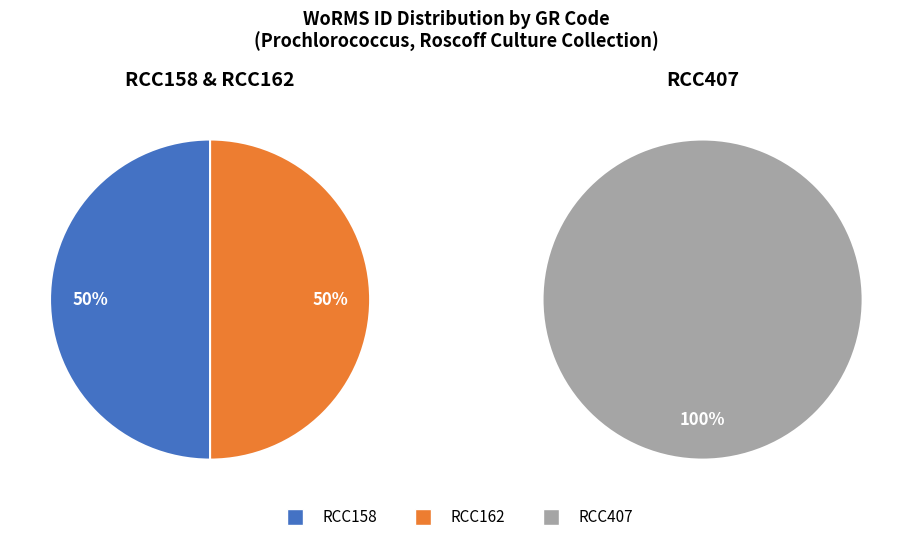

Does RCC407 account for over 50% of the chart?

No